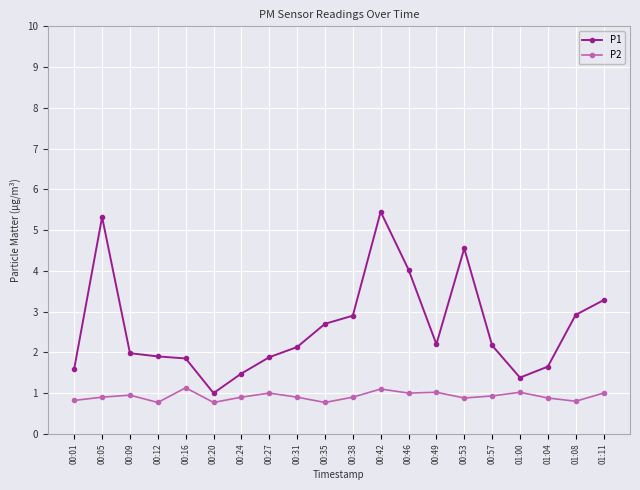

How many lines are shown in the chart?

2